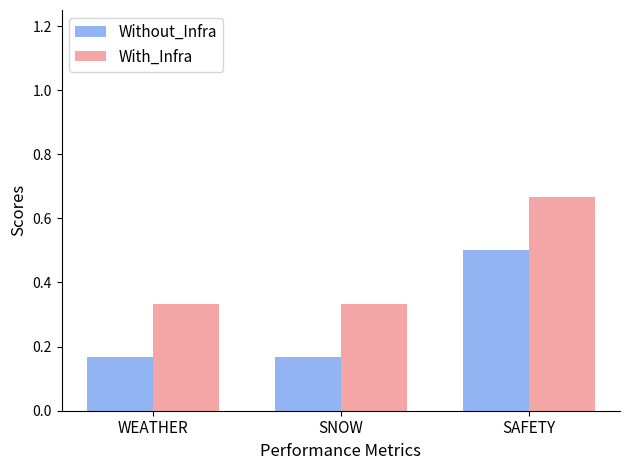

What is the label of the 3rd bar from the right?

WEATHER